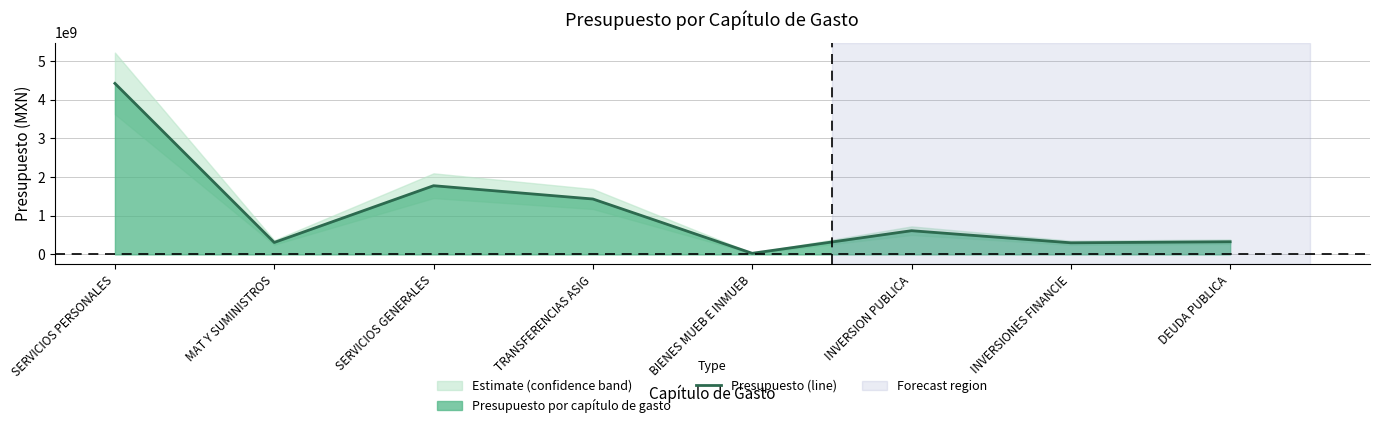

The value at INVERSIONES FINANCIE is 300000000.0. True or false?

True